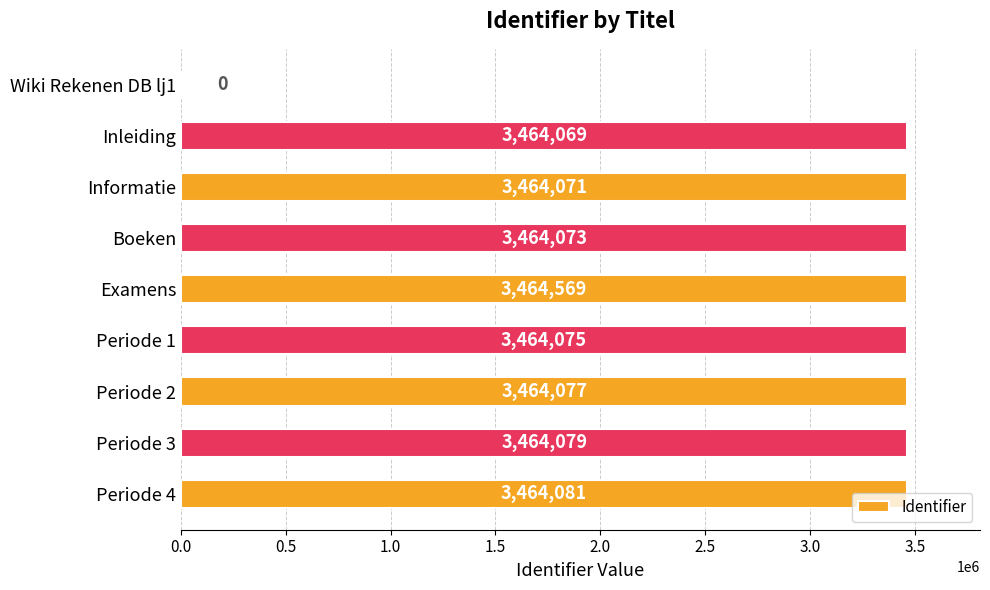

Is it true that the value at Examens is 1163818?

False